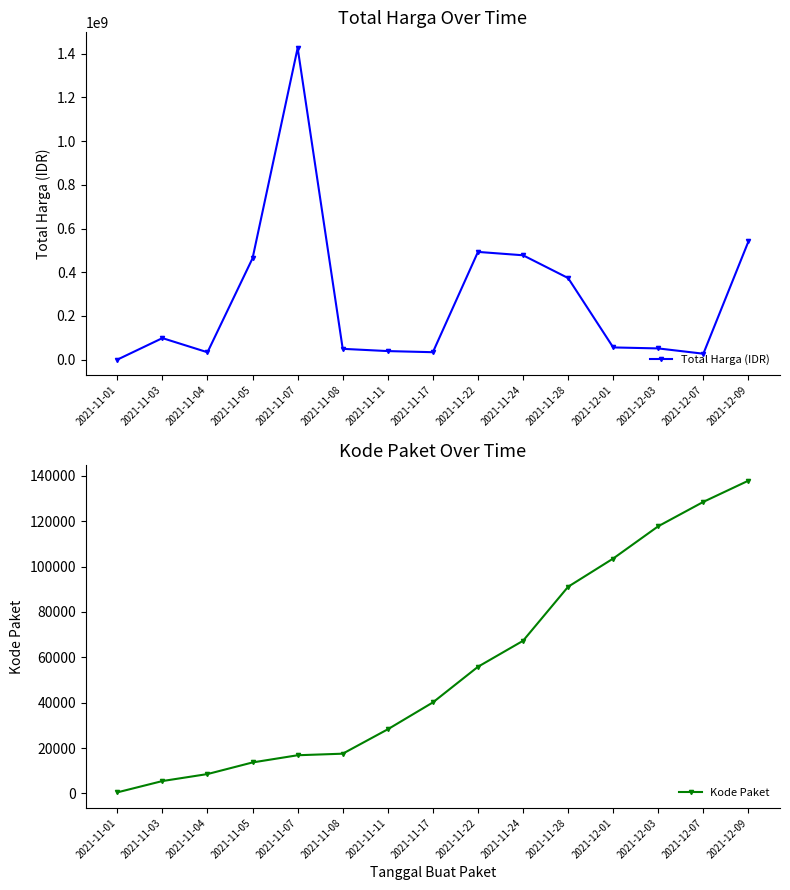

What is the highest value of the Total Harga (IDR) series?

1425867900